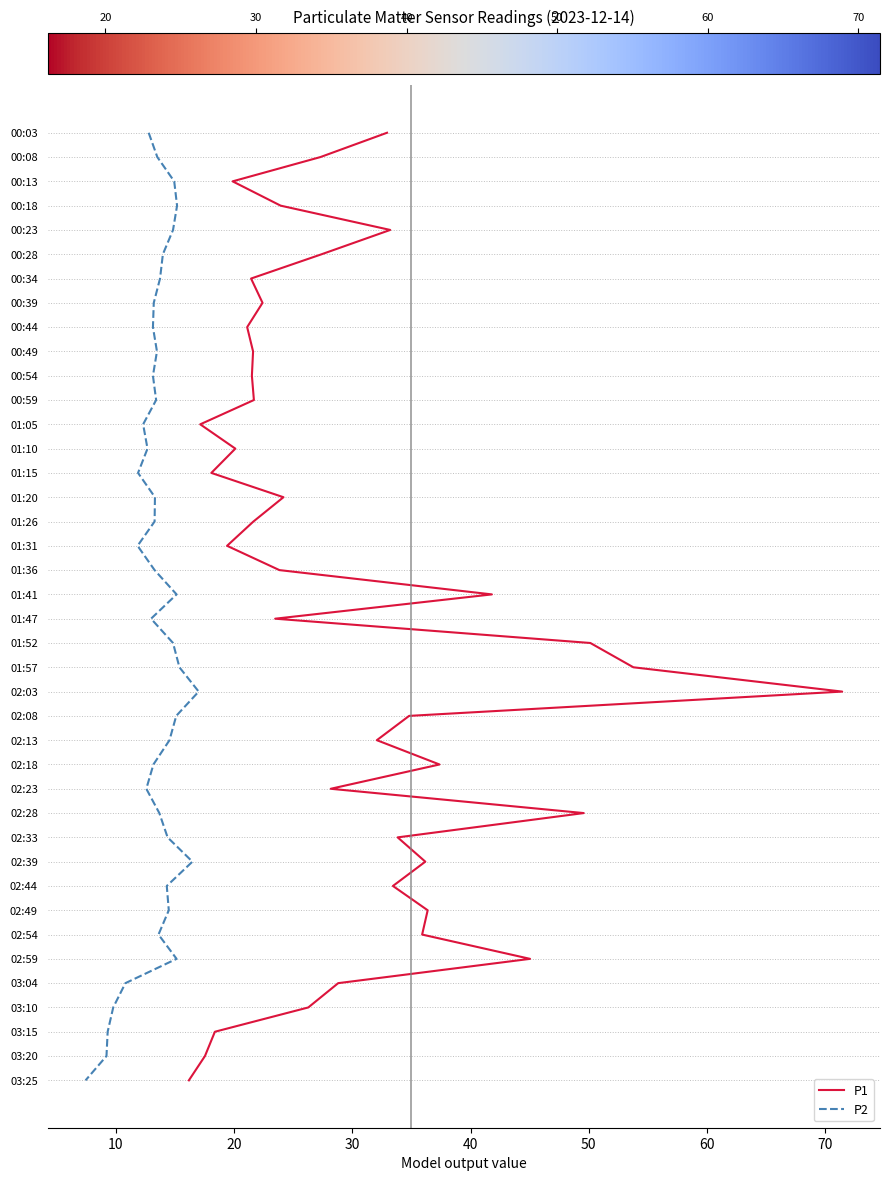

Rank the series by their maximum value, from highest to lowest.

P1, P2